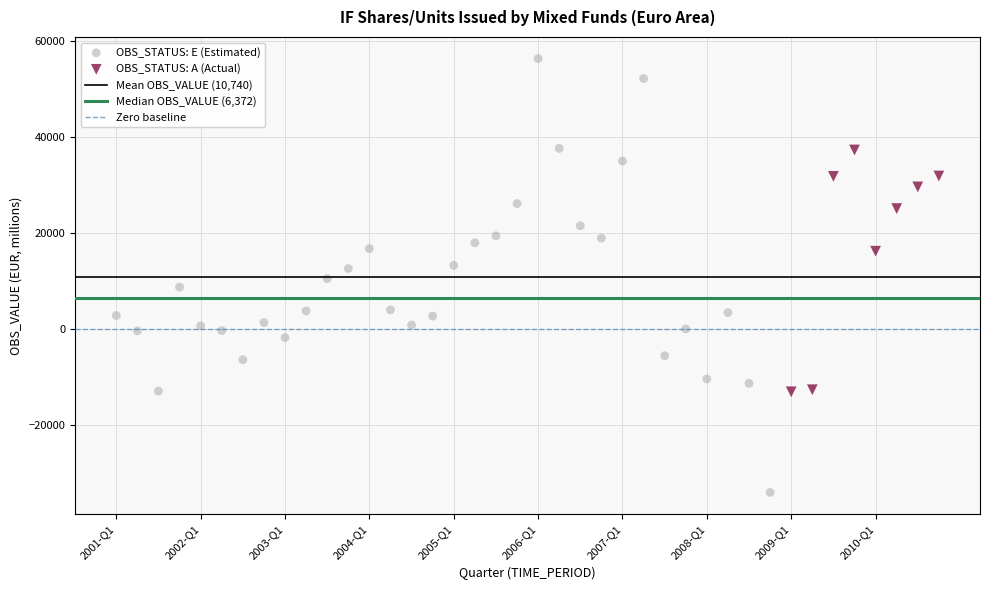

Which series reaches the maximum Y coordinate?

OBS_STATUS: E (Estimated)